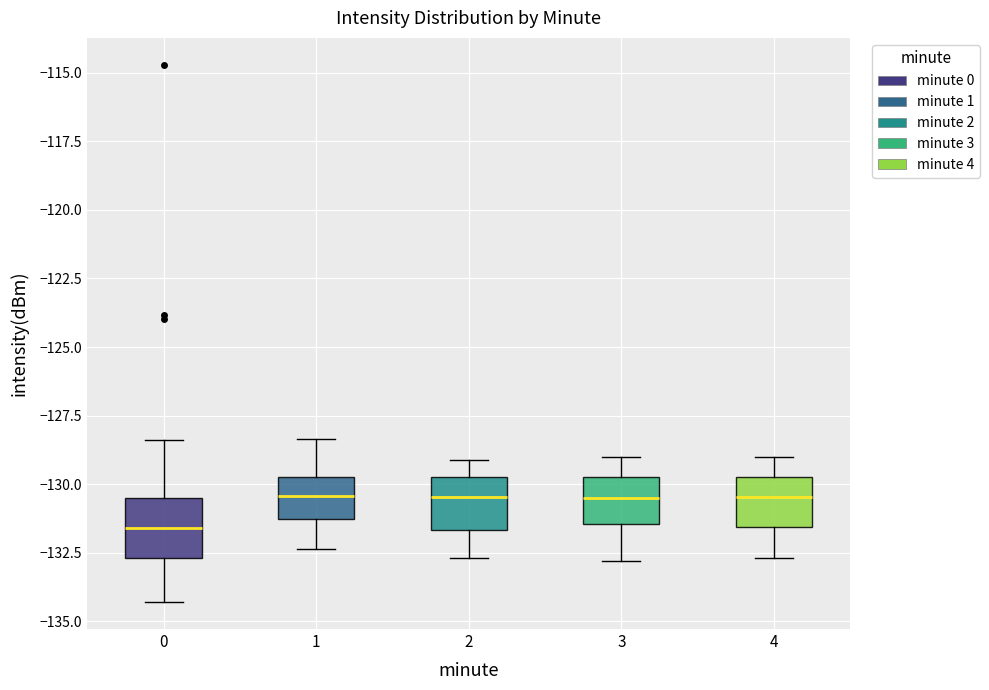

Reading left to right, transcribe this box plot: for each box, give where its median line is, the range the box spans, and where its two whiskers end, as read against the y-axis. The values are not printed on the chart, so give them approximately, as read against the axis.

0: median -131.5, box -132.5 to -130.5, whiskers -134.5 to -128.5
1: median -130.5, box -131.5 to -129.5, whiskers -132.5 to -128.5
2: median -130.5, box -131.5 to -129.5, whiskers -132.5 to -129.0
3: median -130.5, box -131.5 to -129.5, whiskers -133.0 to -129.0
4: median -130.5, box -131.5 to -129.5, whiskers -132.5 to -129.0